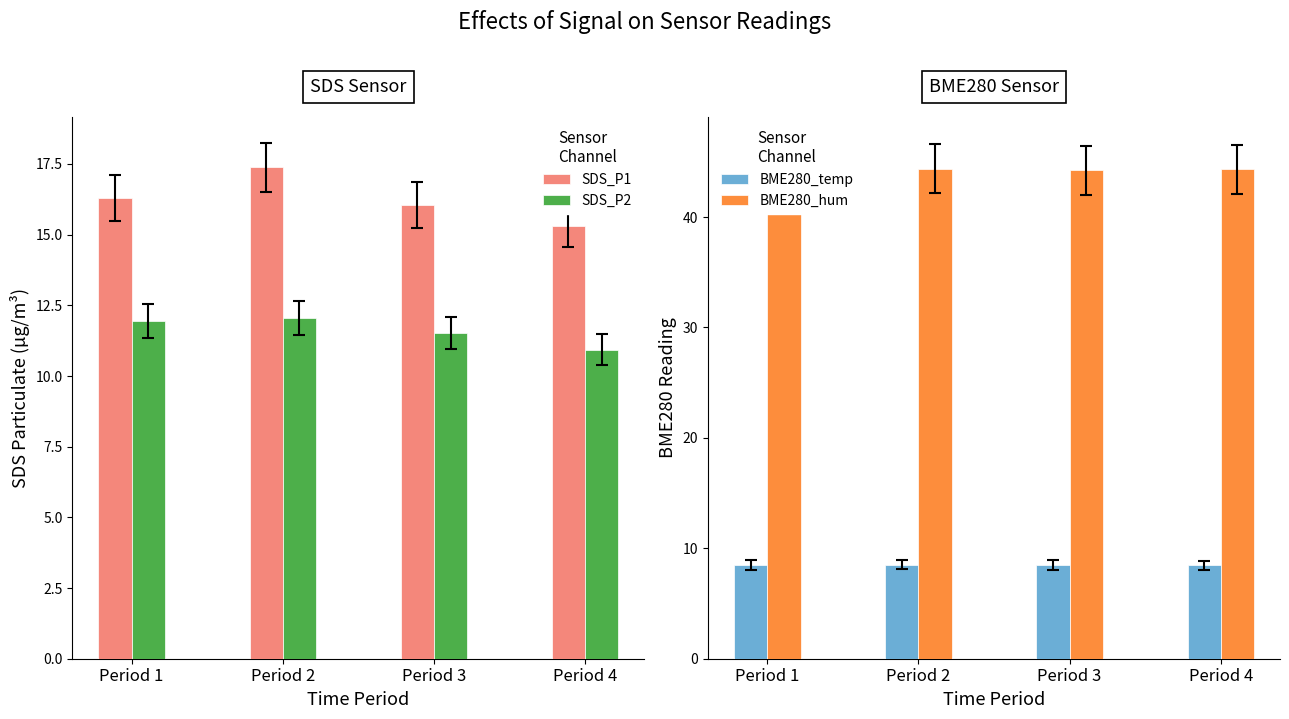

At which category is the sum across all series the highest?

Period 2